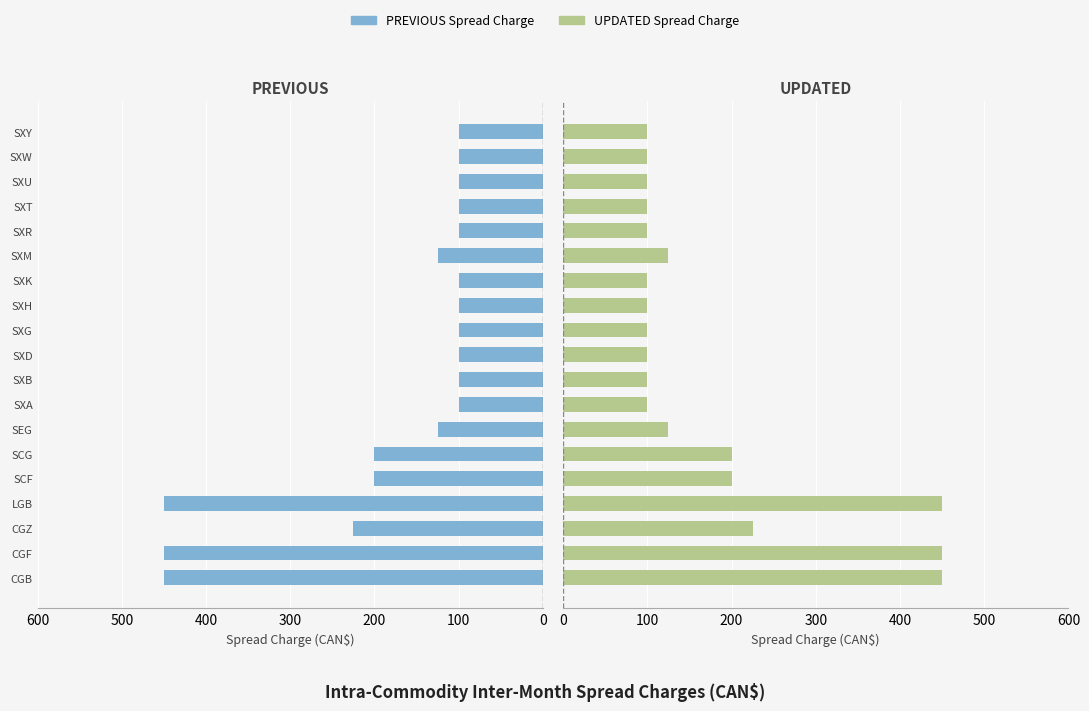

What is the smallest value displayed?

100